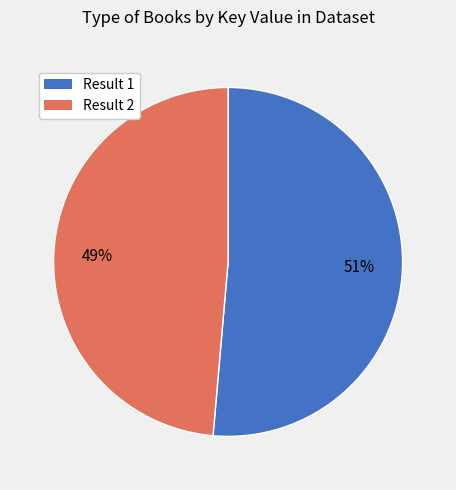

How many slices are in this pie chart?

2